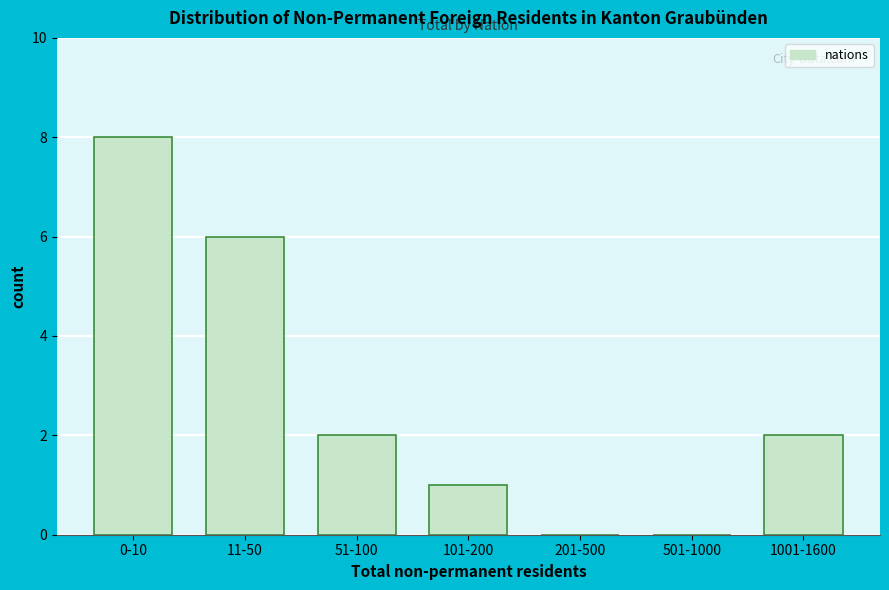

Reading left to right, extract all data points from this chart.

0-10=8	11-50=6	51-100=2	101-200=1	201-500=0	501-1000=0	1001-1600=2